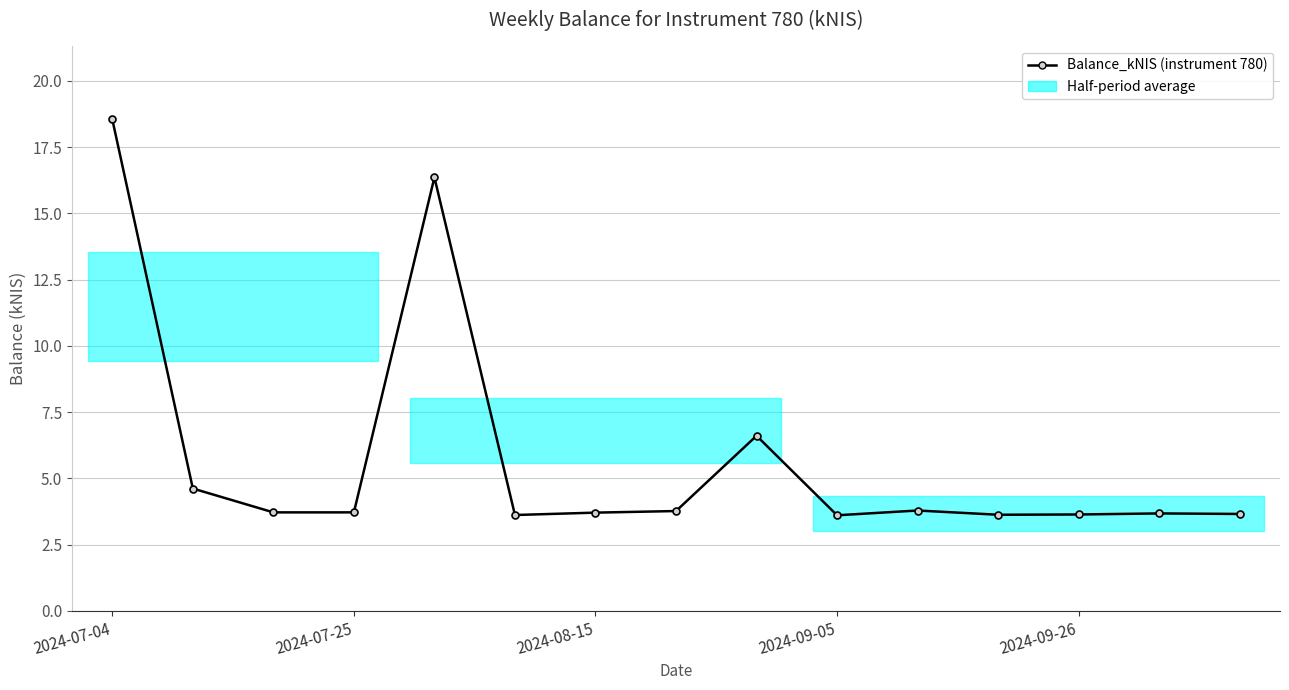

Is it true that the value at 2024-09-05 is 3.6?

True